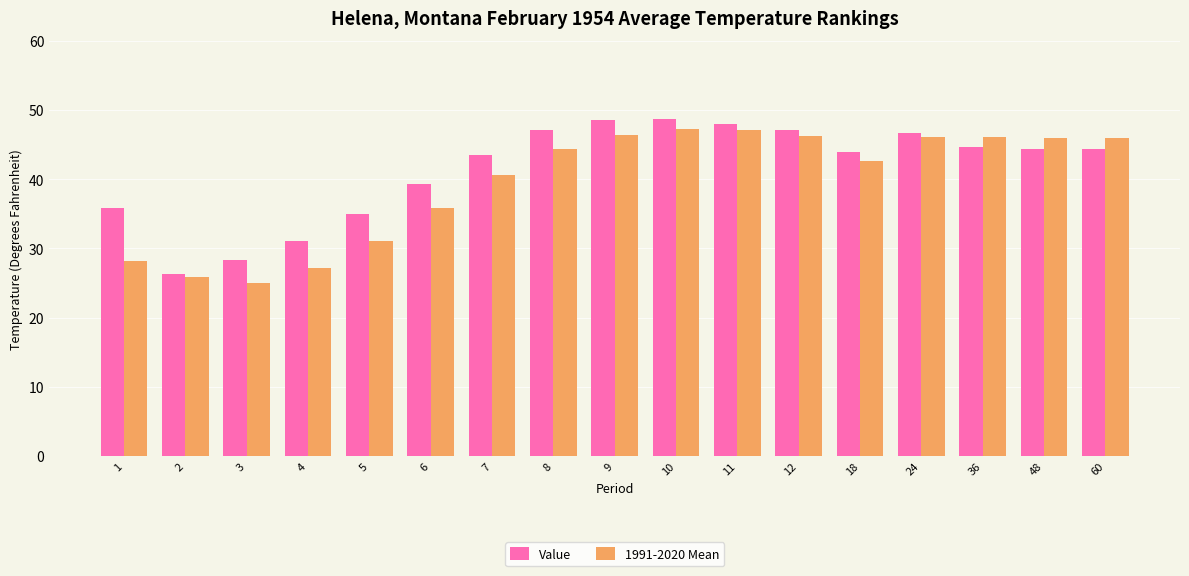

Which series changed the most between 6 and 48?

1991-2020 Mean